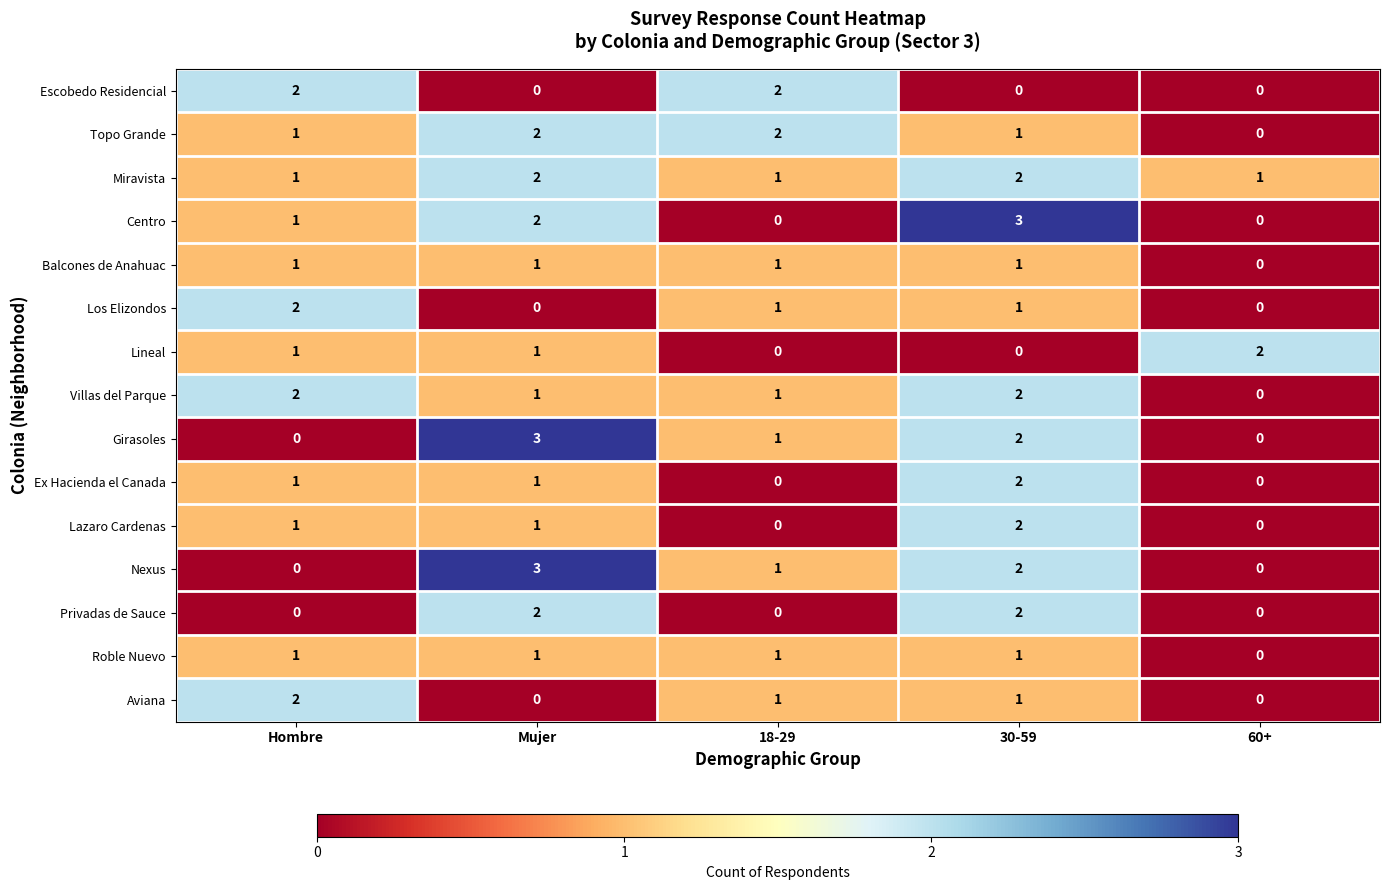

What is the greatest value displayed?

3